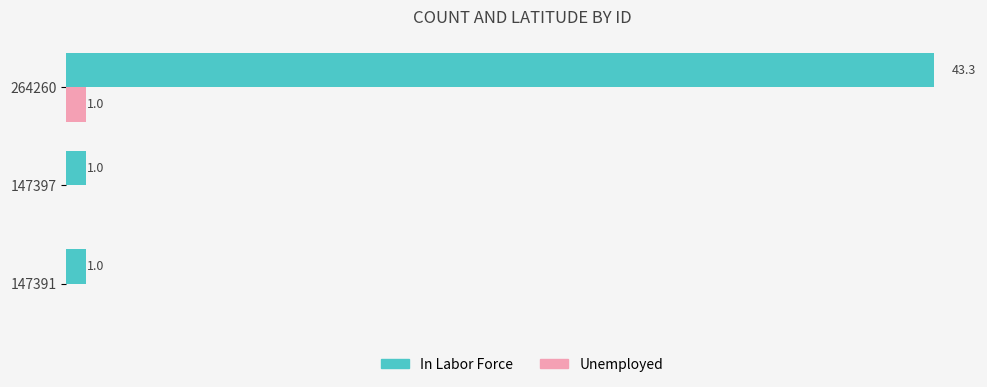

Which series changed the most between 147391 and 264260?

In Labor Force